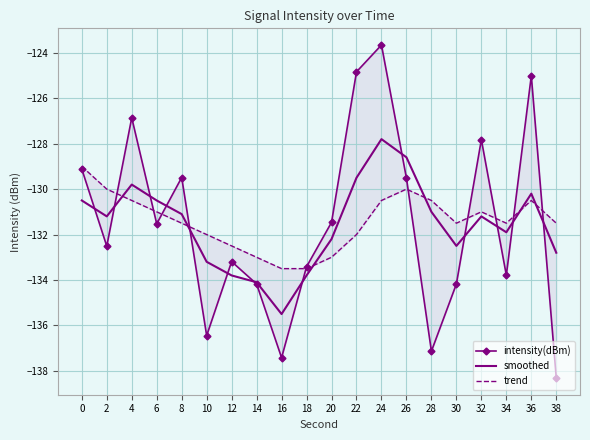

Which category has the lowest value in the smoothed series?

16